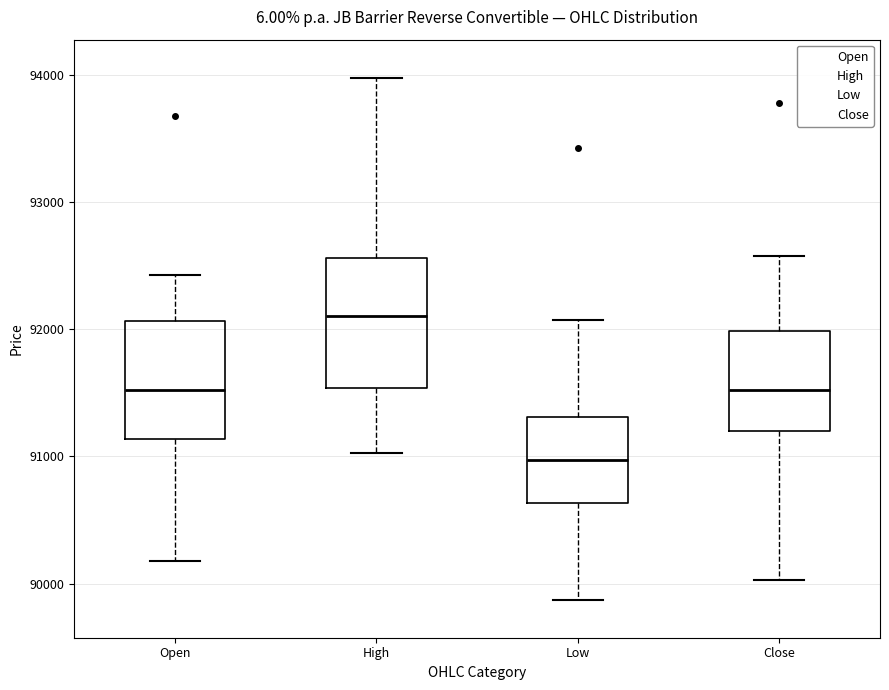

Which box has the lowest median line?

Low